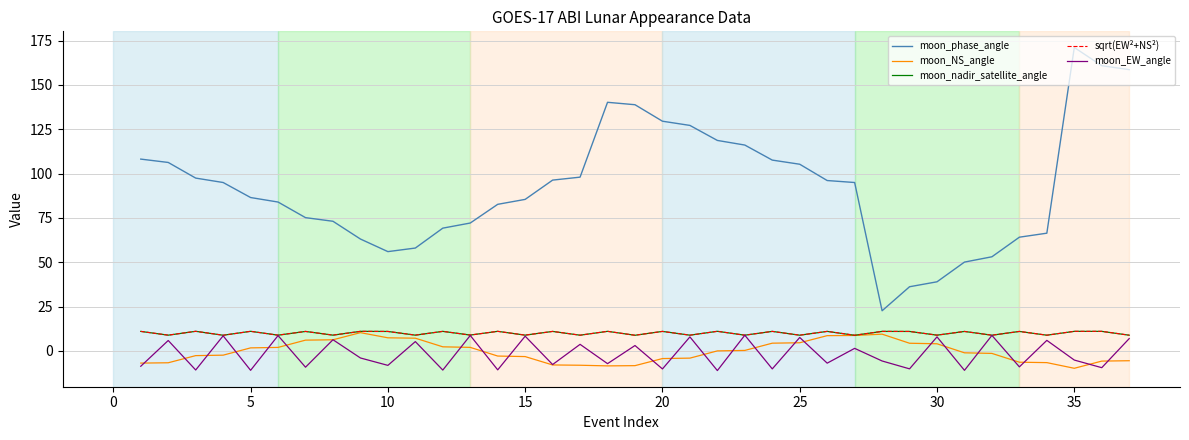

What is the lowest value of the moon_EW_angle series?

-11.1